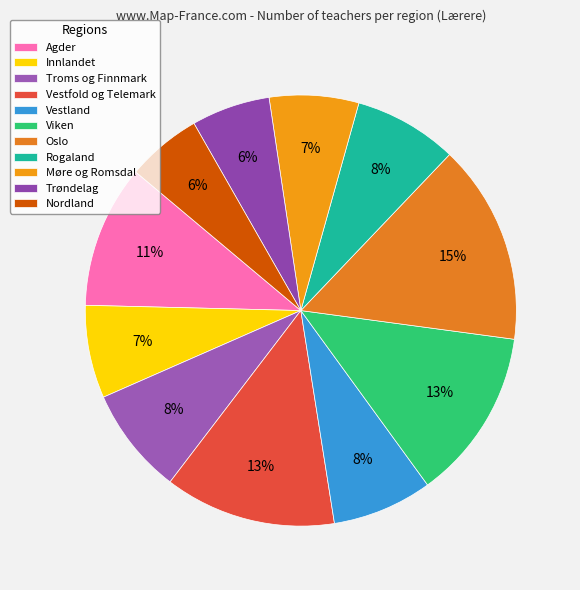

Count the number of slices in the pie.

11